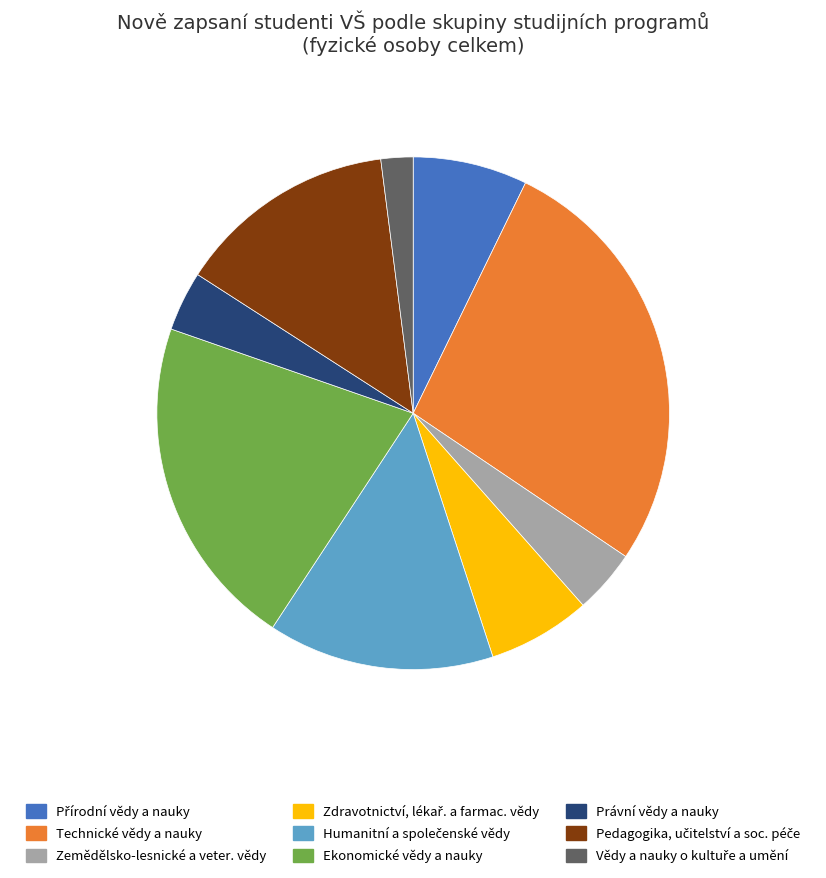

True or false: Právní vědy a nauky accounts for 4% of the total.

True